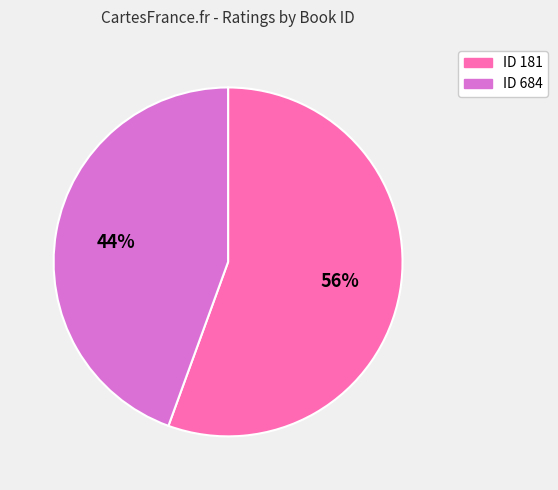

To the nearest percent, what portion does ID 684 represent?

44%